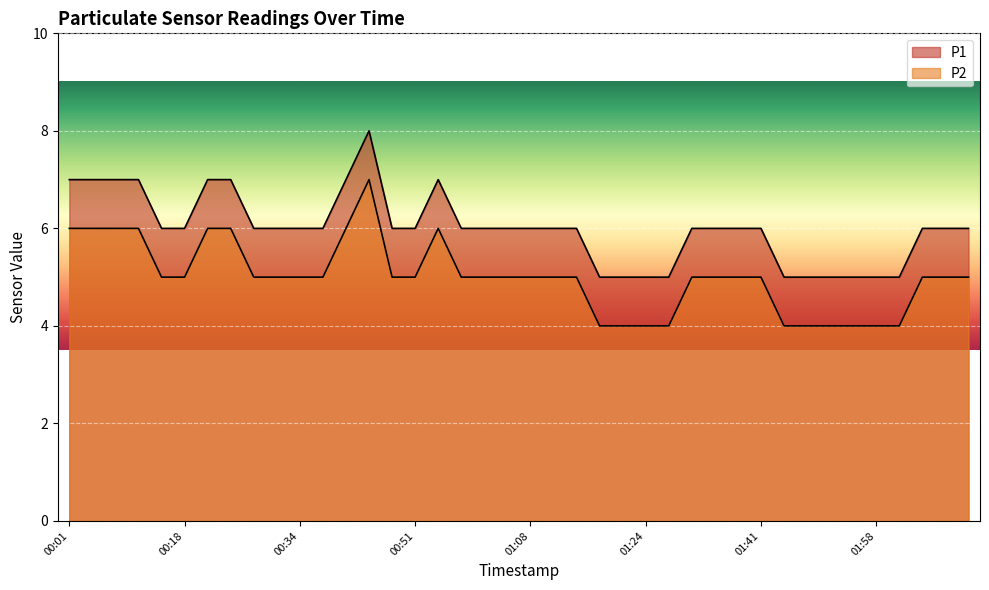

What is the label of the 23rd point from the left?

01:14